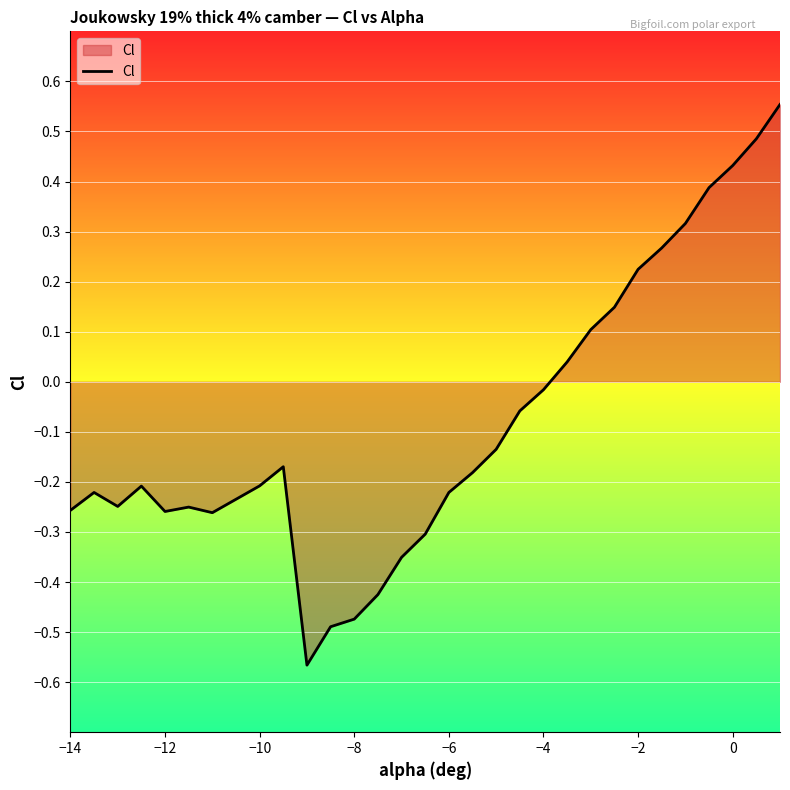

True or false: the data has more than 2 interior local peaks.

True